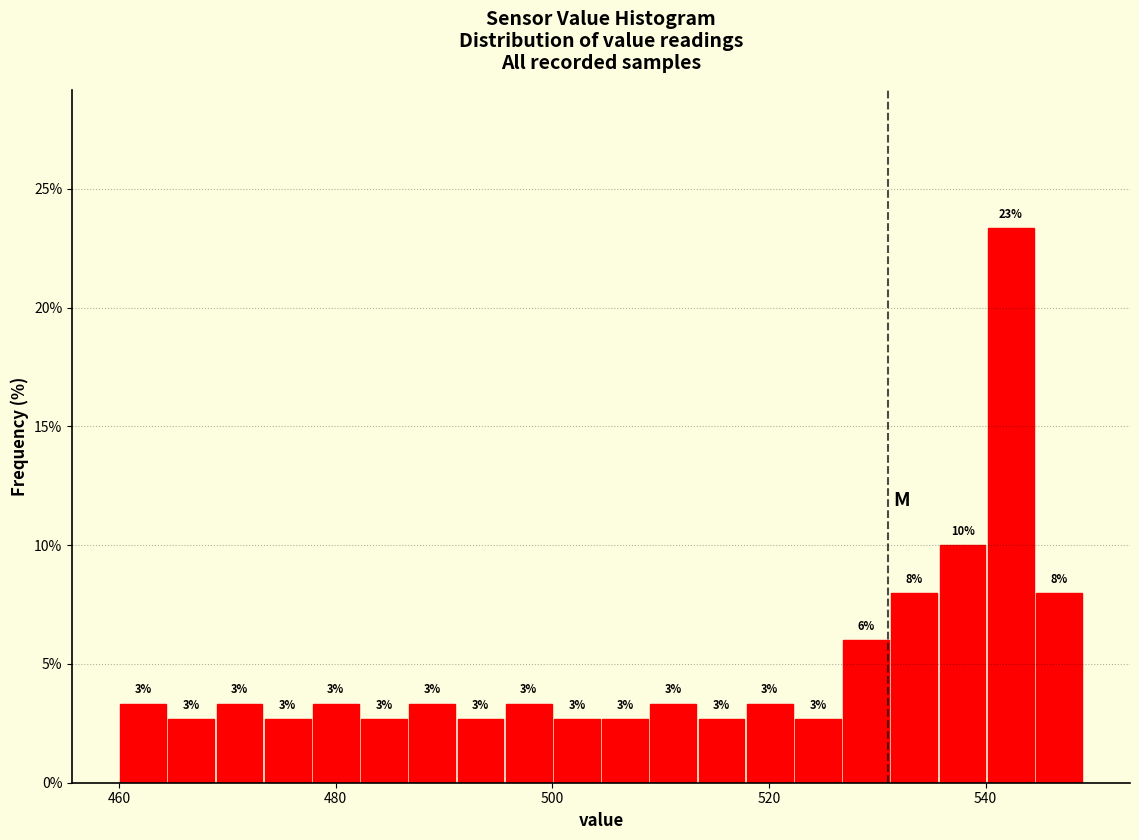

Read against the x-axis, roughly where is the centre of the tallest bar?

542